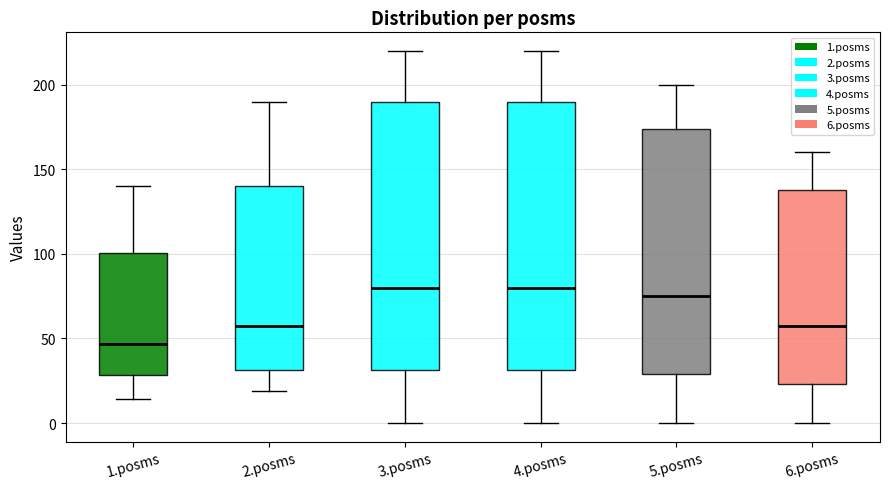

Reading left to right, read every box against the y-axis: the position of its median line, the range the box covers, and the ends of its whiskers. The values are not printed on the chart, so give them approximately, as read against the axis.

1.posms: median 45, box 30 to 100, whiskers 15 to 140
2.posms: median 60, box 30 to 140, whiskers 20 to 190
3.posms: median 80, box 30 to 190, whiskers 0 to 220
4.posms: median 80, box 30 to 190, whiskers 0 to 220
5.posms: median 75, box 30 to 175, whiskers 0 to 200
6.posms: median 60, box 25 to 140, whiskers 0 to 160